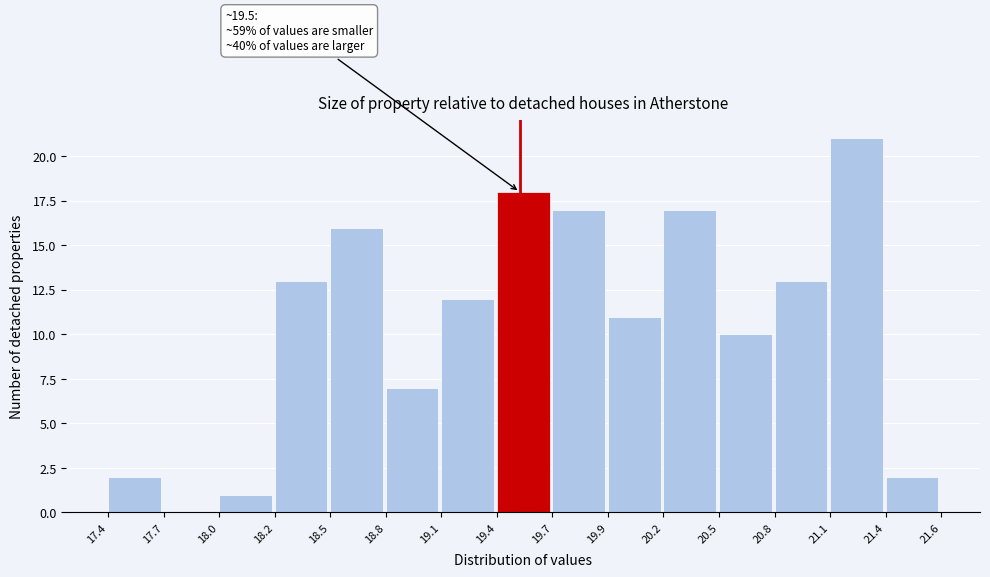

Reading right to left, what are all the values shown in this chart?

21.4=2	21.1=21	20.8=13	20.5=10	20.2=17	19.9=11	19.7=17	19.4=18	19.1=12	18.8=7	18.5=16	18.2=13	18.0=1	17.7=0	17.4=2